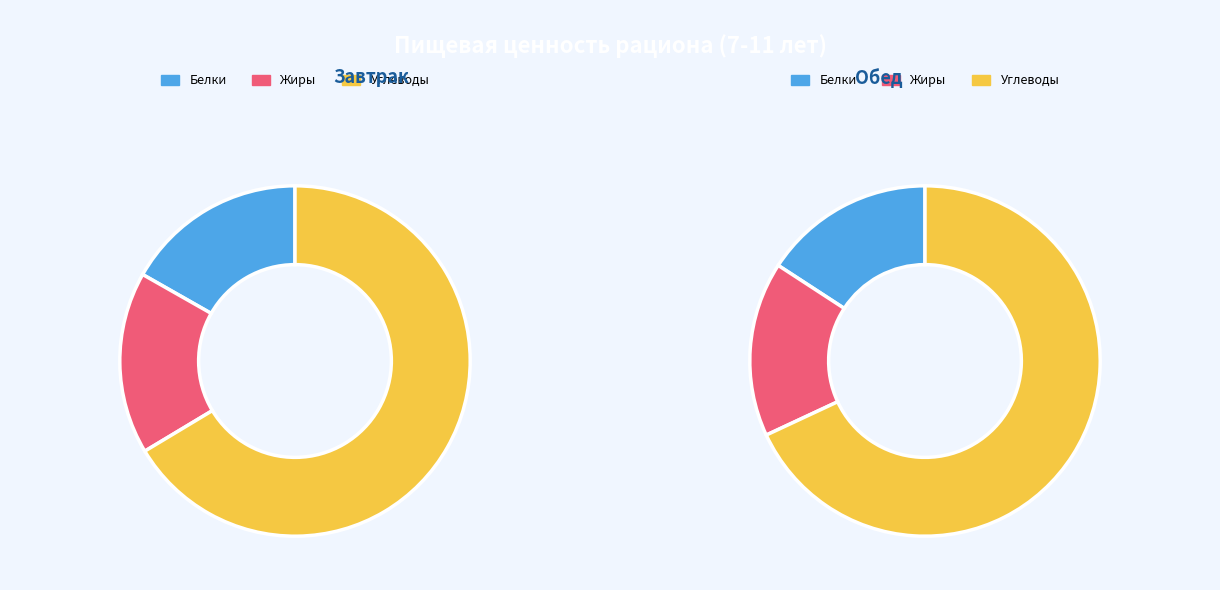

Is it true that Завтрак is 28% of the pie?

False